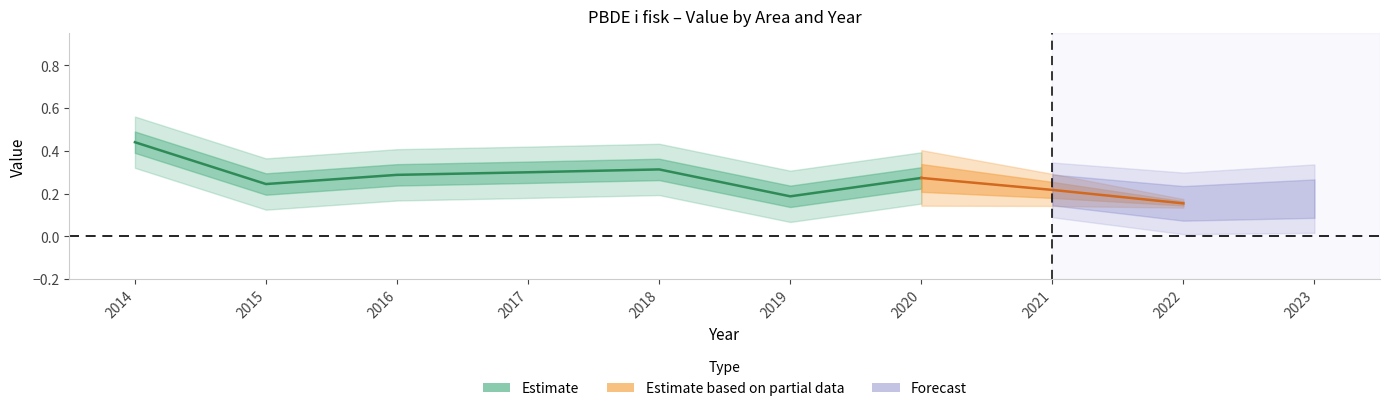

True or false: Djurgårdsbrunnsviken has more than 0 points higher than both neighbors.

True